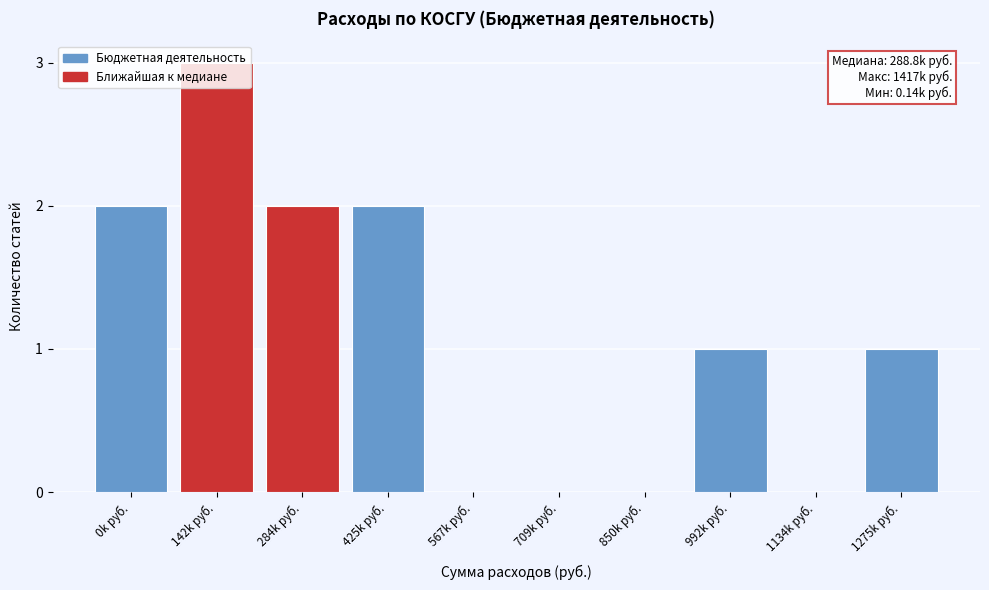

What is the sum of the values at 142k руб. and 709k руб.?

3